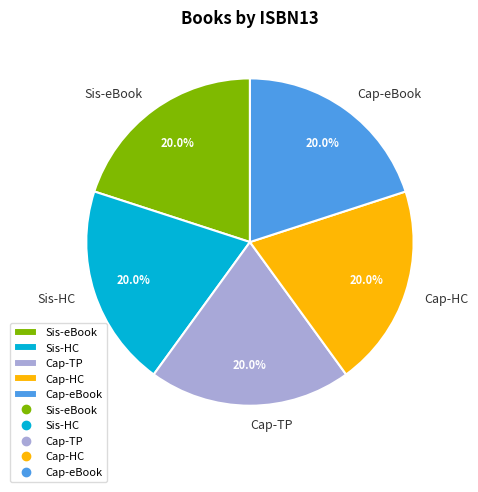

Count the number of slices in the pie.

5